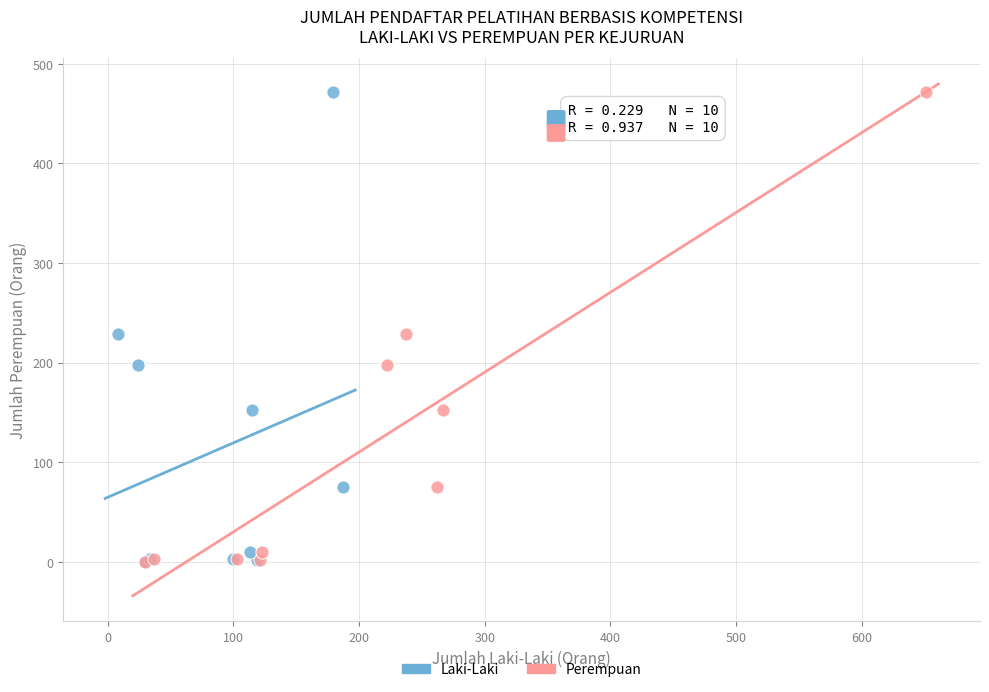

What are all the series names shown in the legend?

Laki-Laki, Perempuan